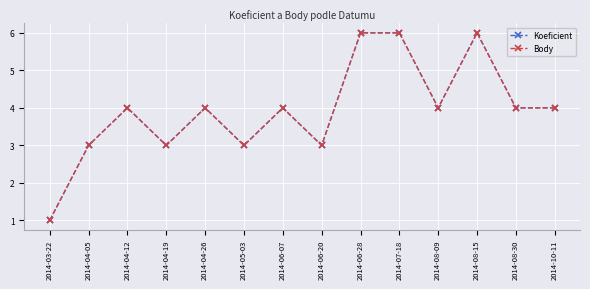

What is the difference between the second highest and second lowest values in the Koeficient series?

3